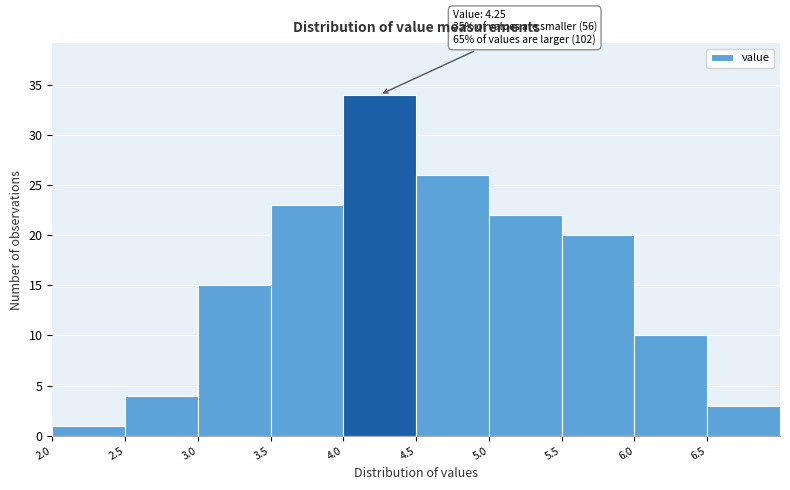

Which range on the x-axis has the tallest bar?

4.0 to 4.5